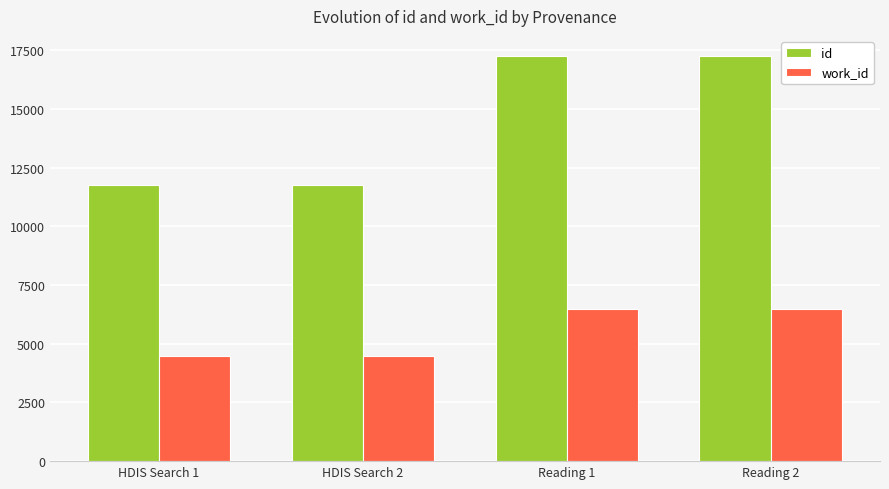

What is the difference between the highest and lowest values at HDIS Search 2?

7298